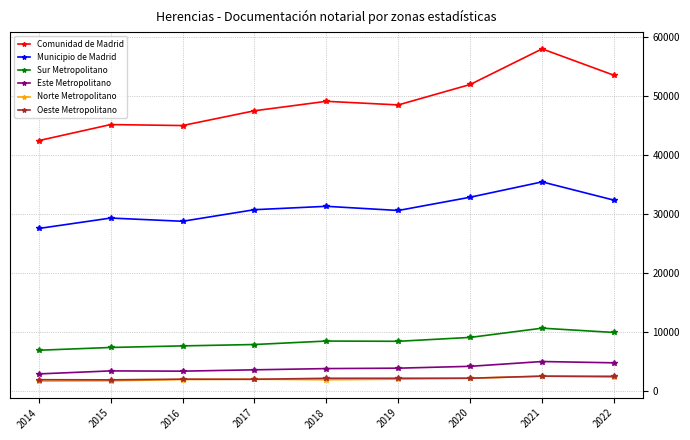

True or false: Oeste Metropolitano and Sur Metropolitano intersect in this chart.

False